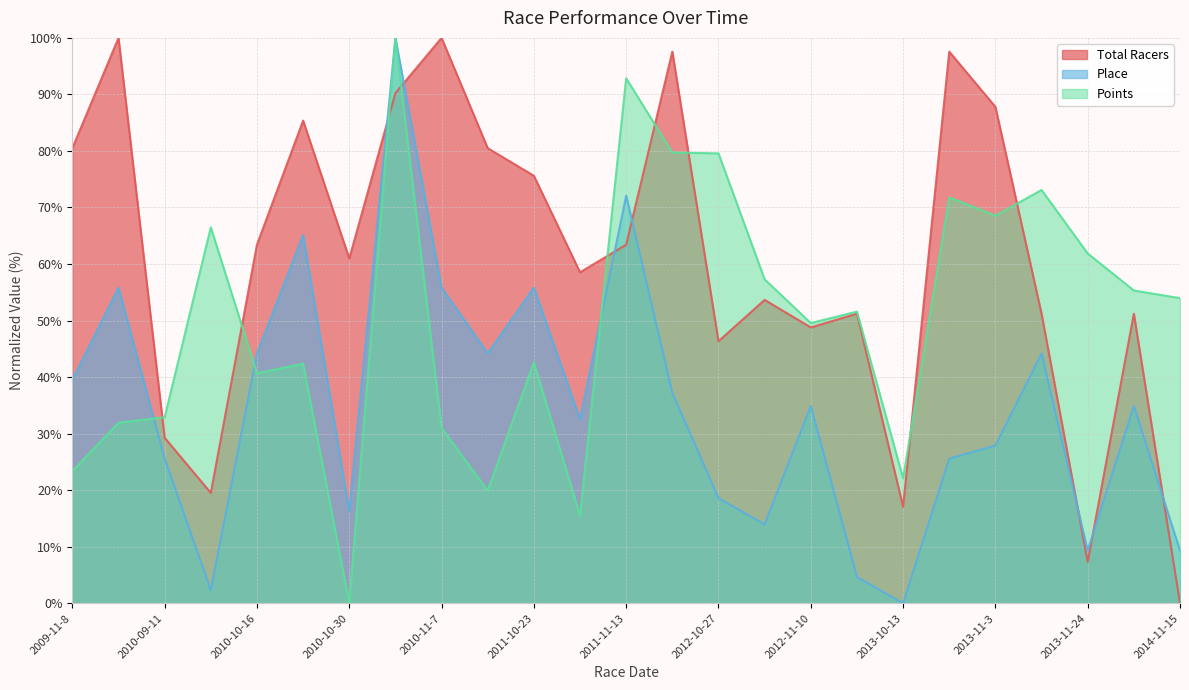

Which category has the highest value in the Place series?

2010-10-31